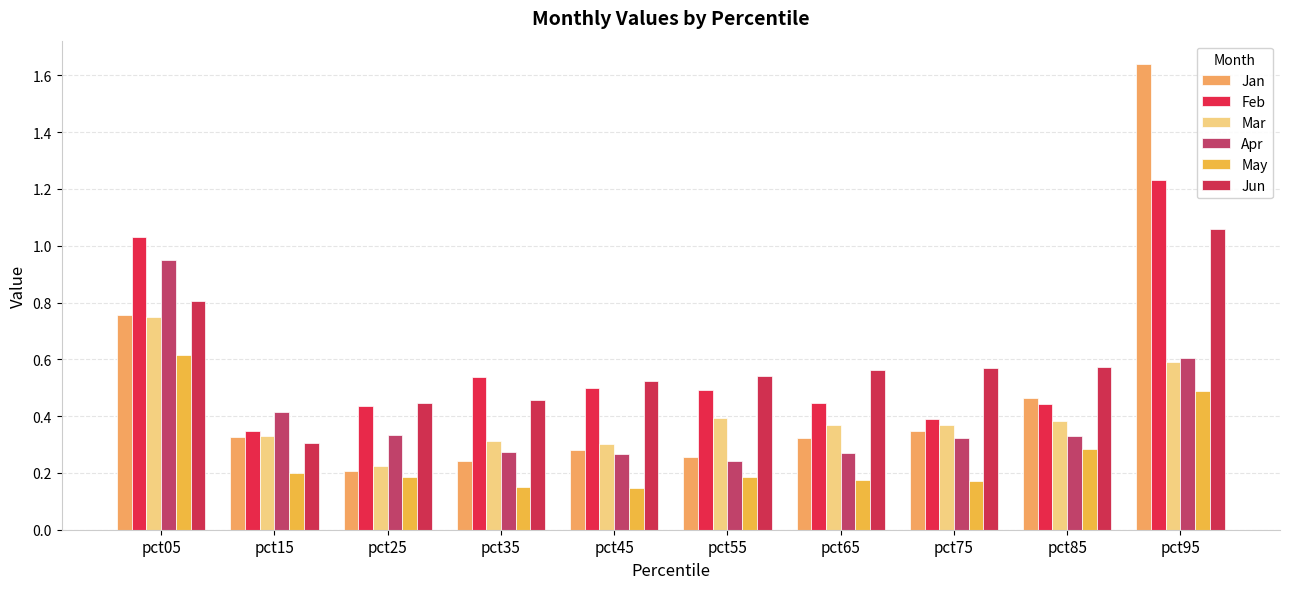

What is the spread (max minus min) of values at pct55?

0.4